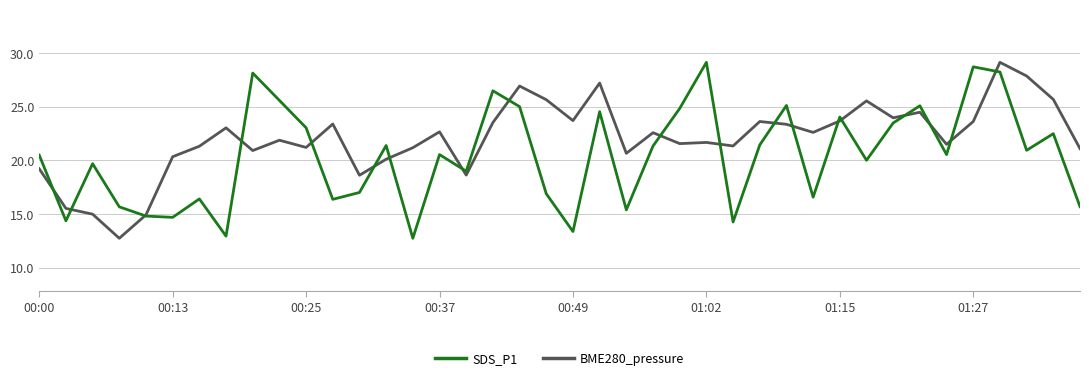

What is the smallest value displayed?

12.8